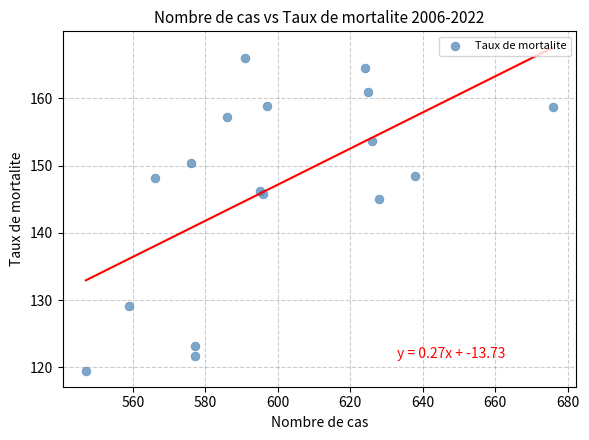

What Y value in the scatter plot is closest to 142?

145.0